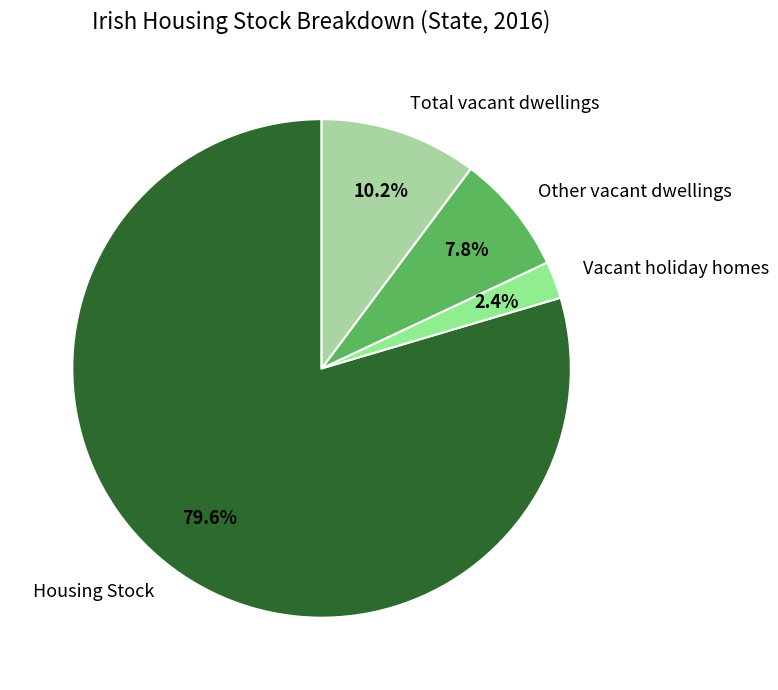

Rank the categories by value from highest to lowest.

Housing Stock, Total vacant dwellings, Other vacant dwellings, Vacant holiday homes